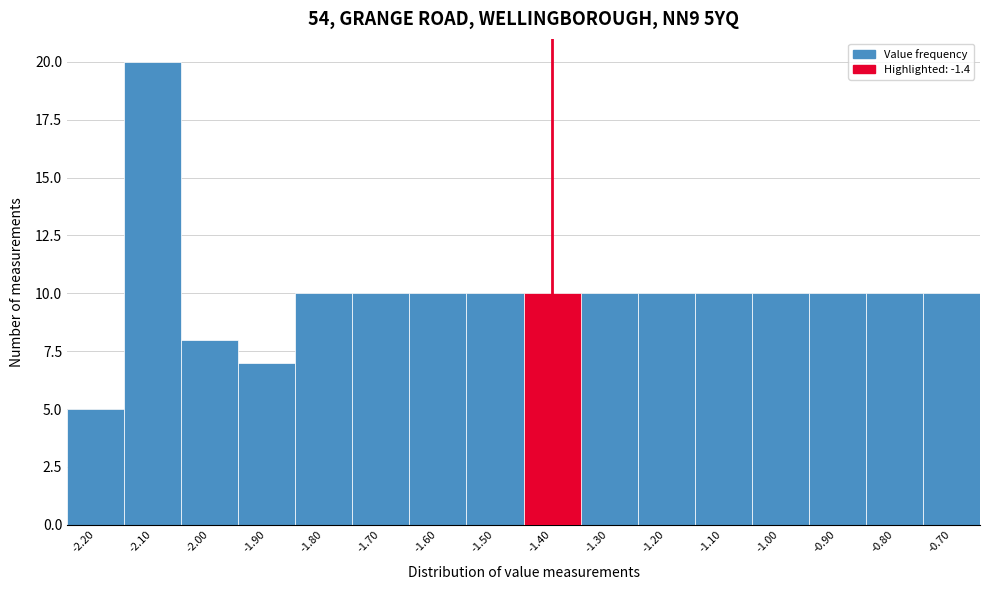

Reading left to right, list every bar in this chart as the range it spans on the x-axis followed by its height. The values are not printed on the chart, so give them approximately, as read against the axis.

-2.25 to -2.15: 5
-2.15 to -2.05: 20
-2.05 to -1.95: 8
-1.95 to -1.85: 7
-1.85 to -1.75: 10
-1.75 to -1.65: 10
-1.65 to -1.55: 10
-1.55 to -1.45: 10
-1.45 to -1.35: 10
-1.35 to -1.25: 10
-1.25 to -1.15: 10
-1.15 to -1.05: 10
-1.05 to -0.95: 10
-0.95 to -0.85: 10
-0.85 to -0.75: 10
-0.75 to -0.65: 10